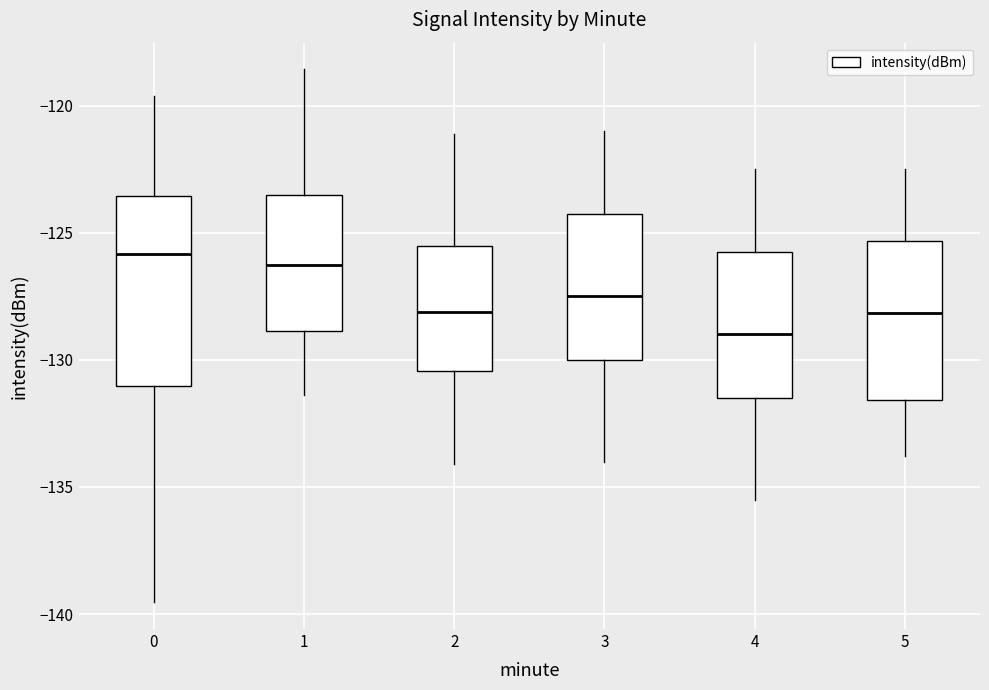

Which box is the tallest, from its lower edge to its upper edge?

0